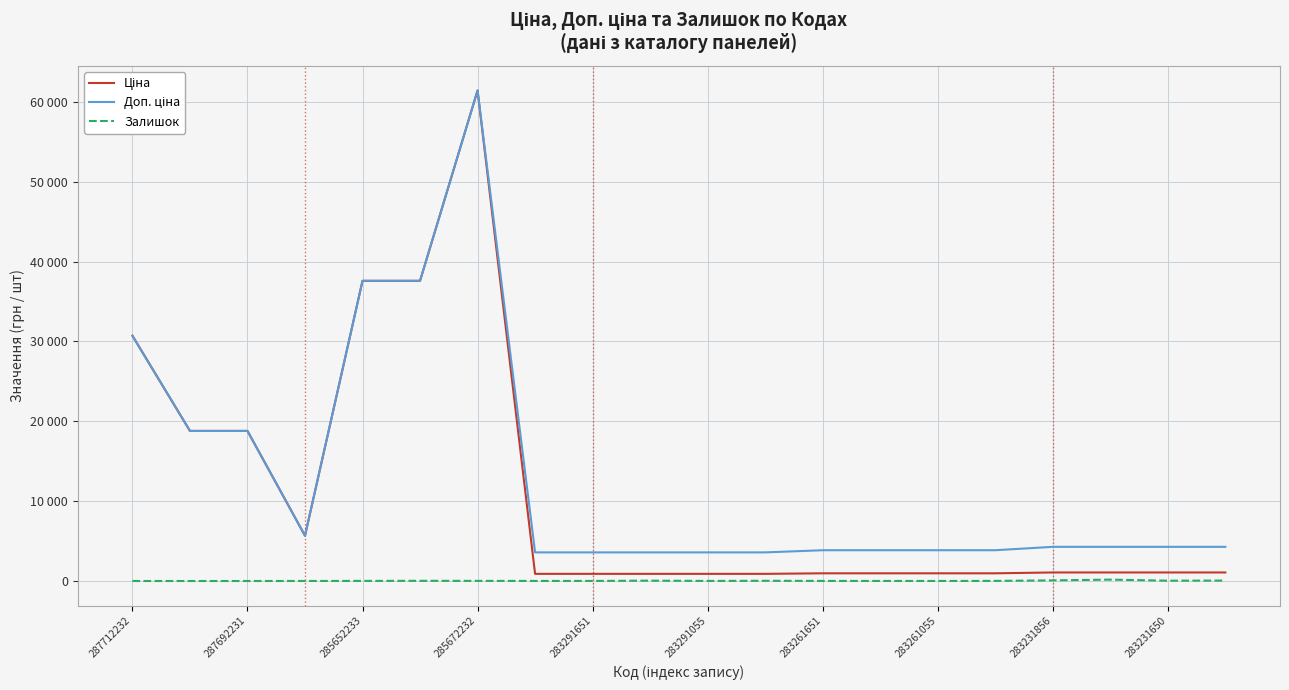

Which series has the largest total across all categories?

Доп. ціна